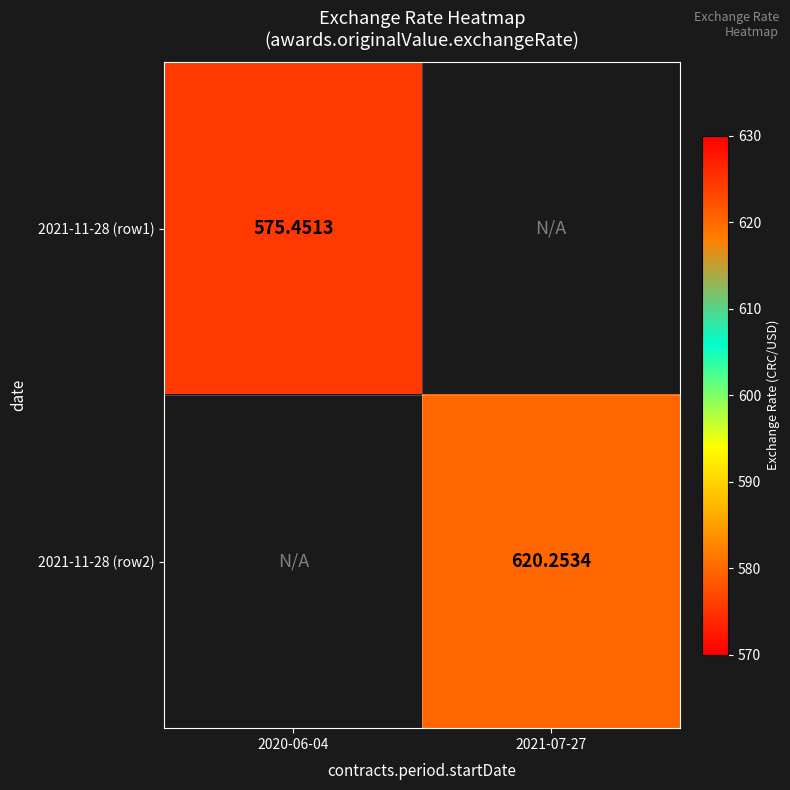

What is the greatest value displayed?

620.3